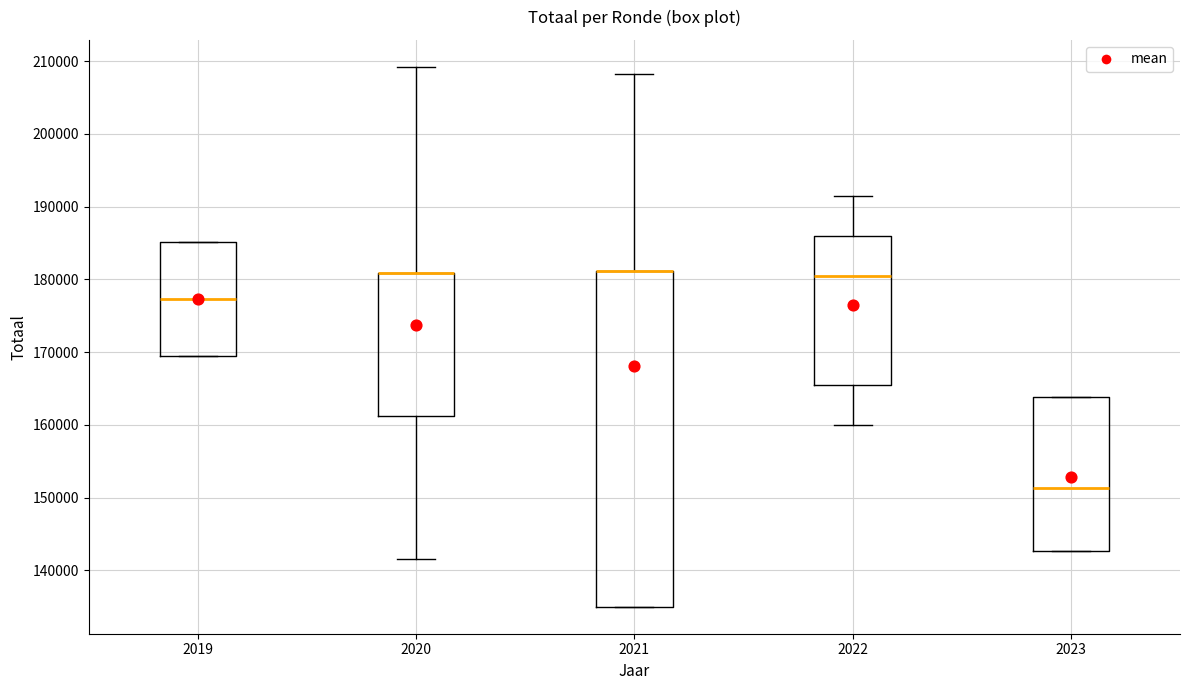

Reading left to right, transcribe this box plot: for each box, give where its median line is, the range the box spans, and where its two whiskers end, as read against the y-axis. The values are not printed on the chart, so give them approximately, as read against the axis.

2019: median 177000, box 169000 to 185000, whiskers 169000 to 185000
2020: median 181000 (drawn on the box's upper edge), box 161000 to 181000, whiskers 142000 to 209000
2021: median 181000 (drawn on the box's upper edge), box 135000 to 181000, whiskers 135000 to 208000
2022: median 180000, box 165000 to 186000, whiskers 160000 to 191000
2023: median 151000, box 143000 to 164000, whiskers 143000 to 164000